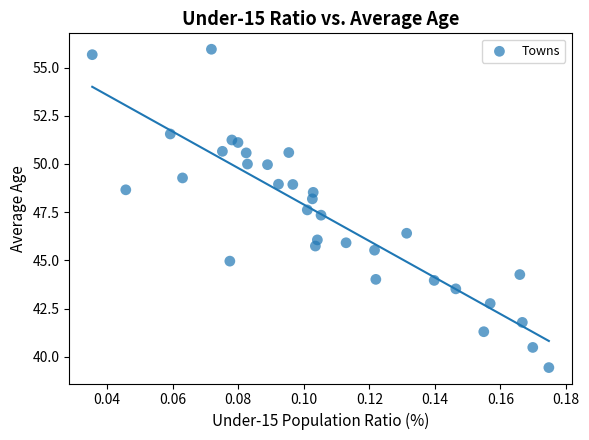

What is the range of Y values (max minus min)?

16.5